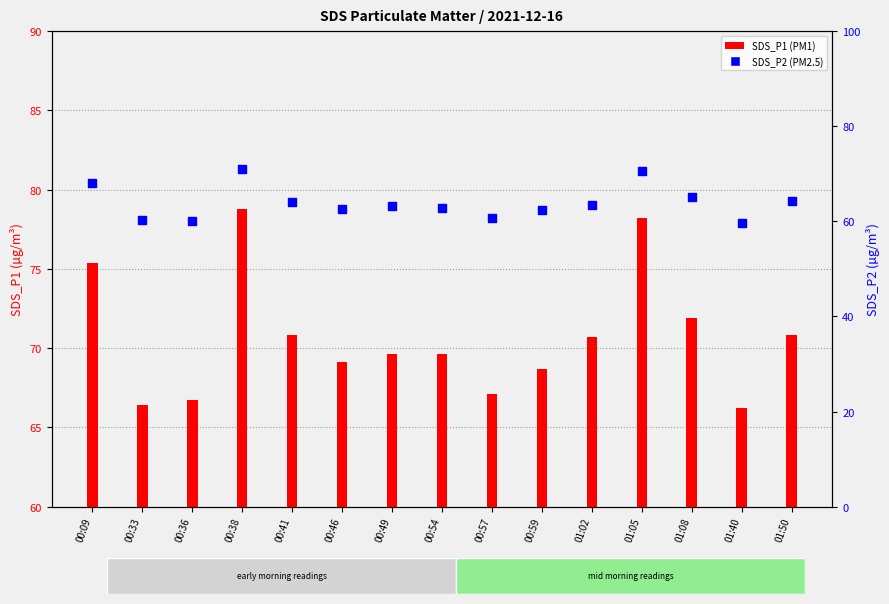

Is the value of SDS_P1 at 01:50 greater than the value of SDS_P2 at 01:05?

Yes